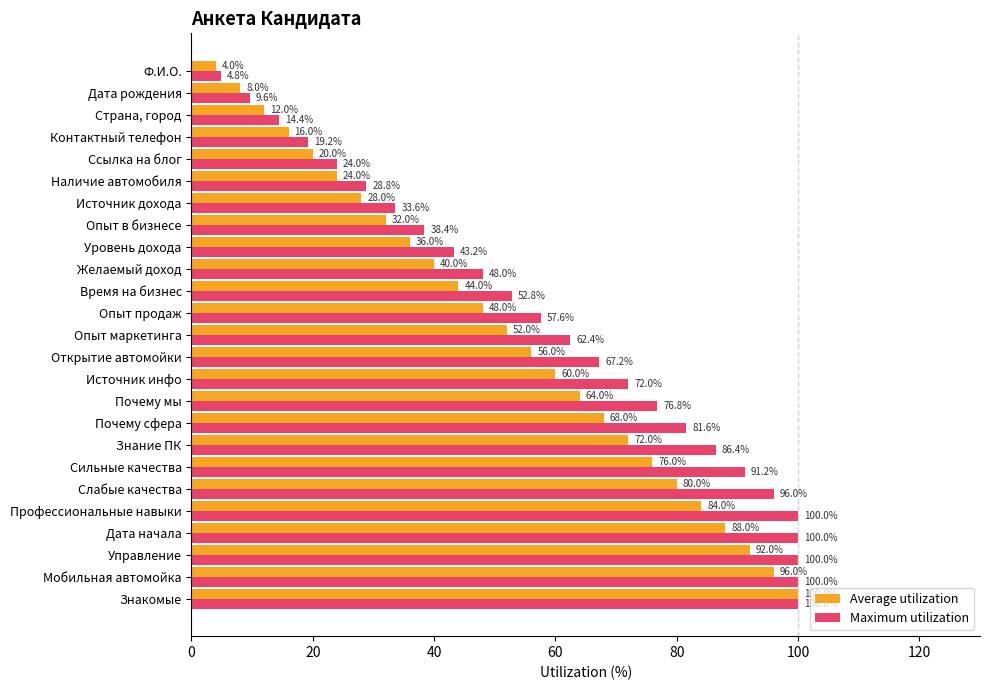

At how many categories does at least one series exceed 49?

15